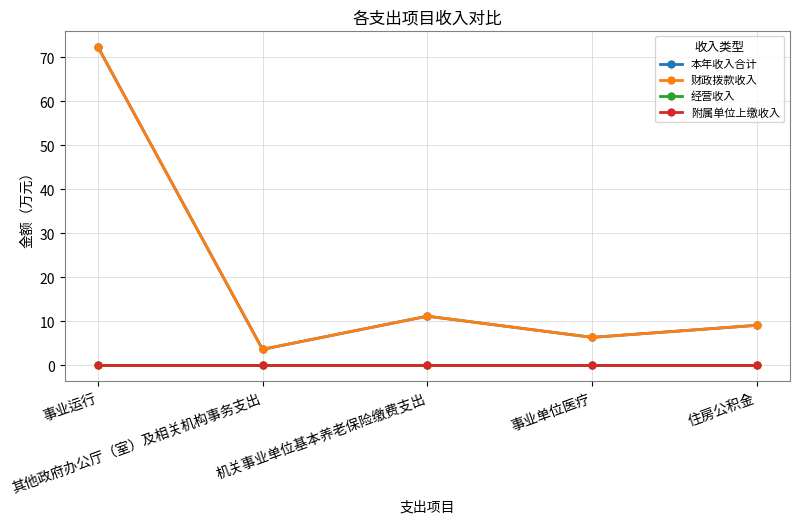

Between 住房公积金 and 机关事业单位基本养老保险缴费支出, which is larger?

机关事业单位基本养老保险缴费支出